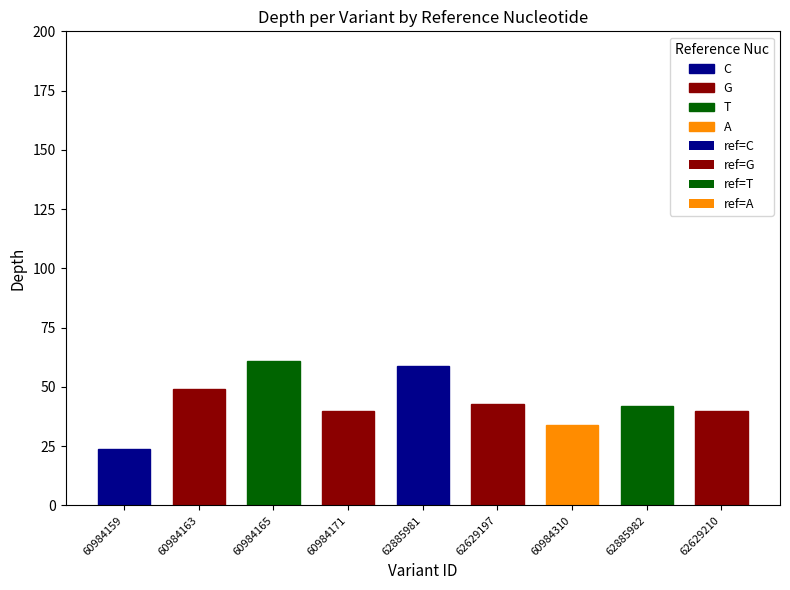

Rank the categories by value from highest to lowest.

60984165, 62885981, 60984163, 62629197, 62885982, 60984171, 62629210, 60984310, 60984159